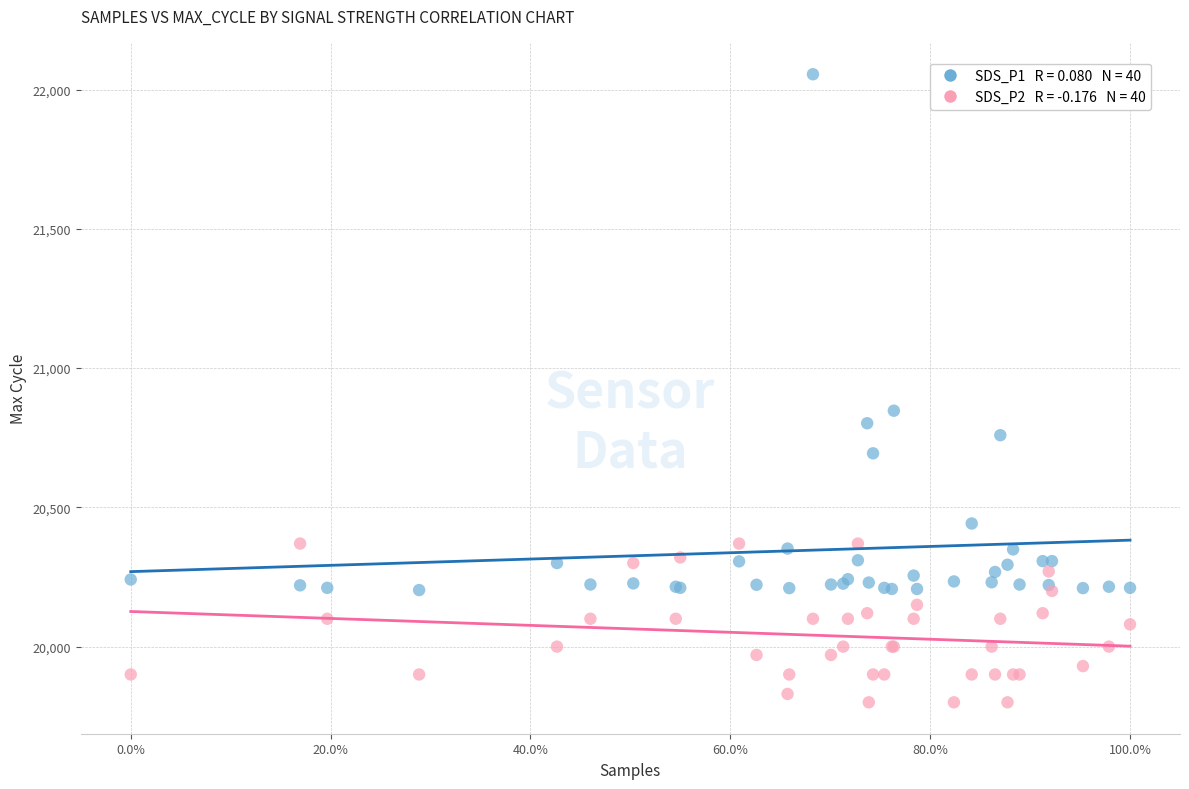

Across all series, what Y value is closest to 20927?

20847